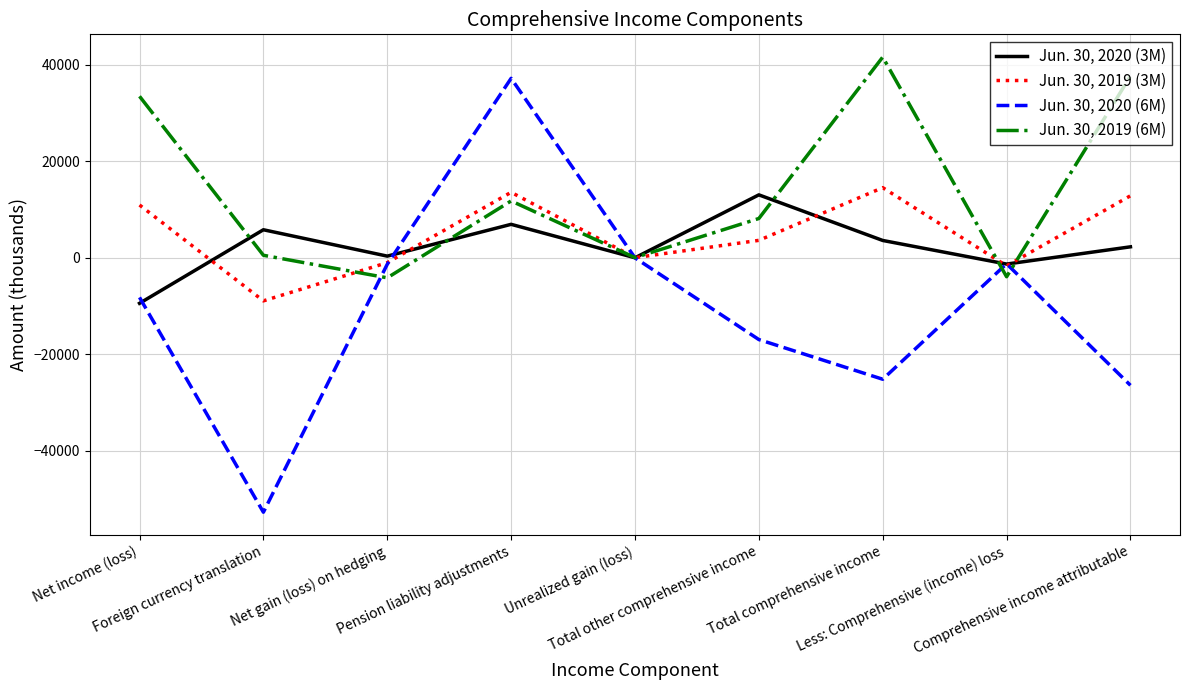

True or false: Jun. 30, 2019 (3M) has more than 2 interior local peaks.

False